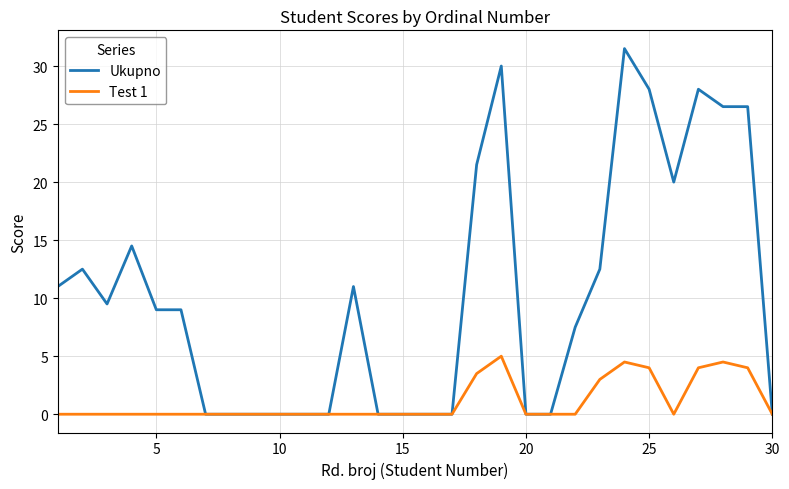

What is the maximum value for Test 1?

5.0